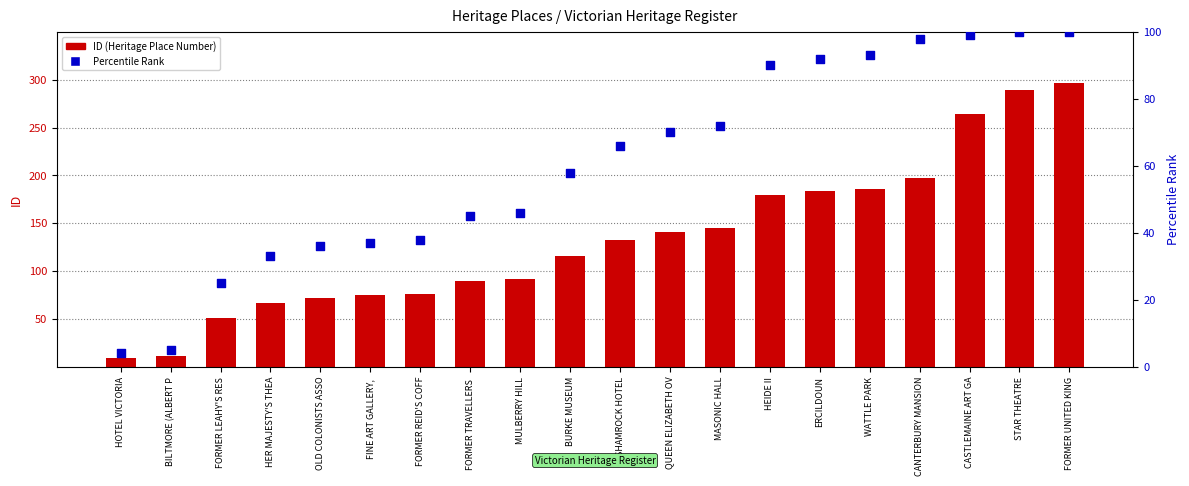

Which series has the largest total across all categories?

ID